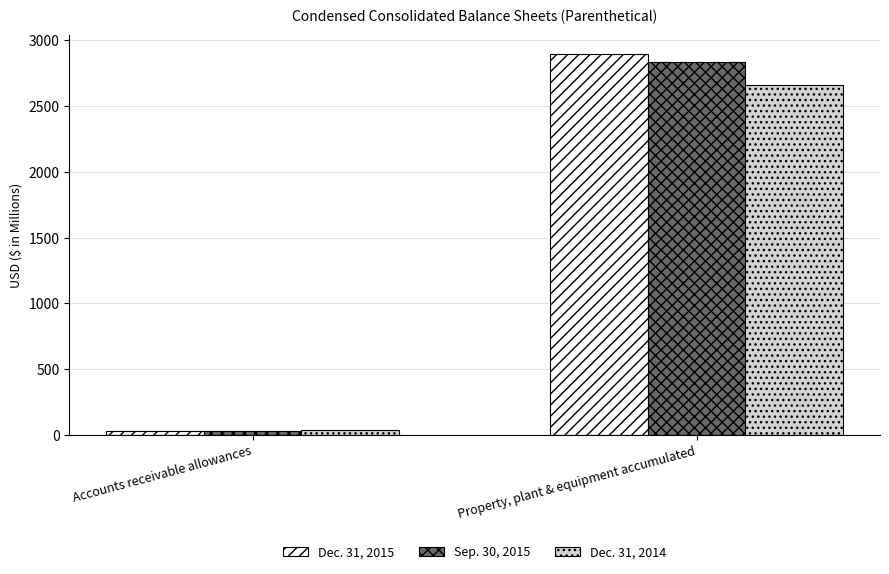

Rank the categories by Dec. 31, 2015 value from lowest to highest.

Accounts receivable allowances, Property, plant & equipment accumulated